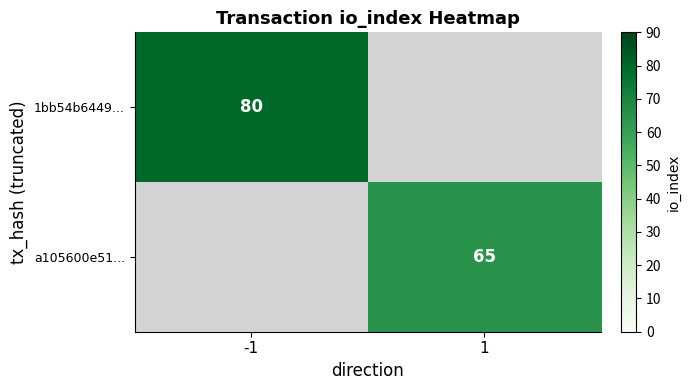

The 1bb54b6449... series shows 80 at -1. True or false?

True